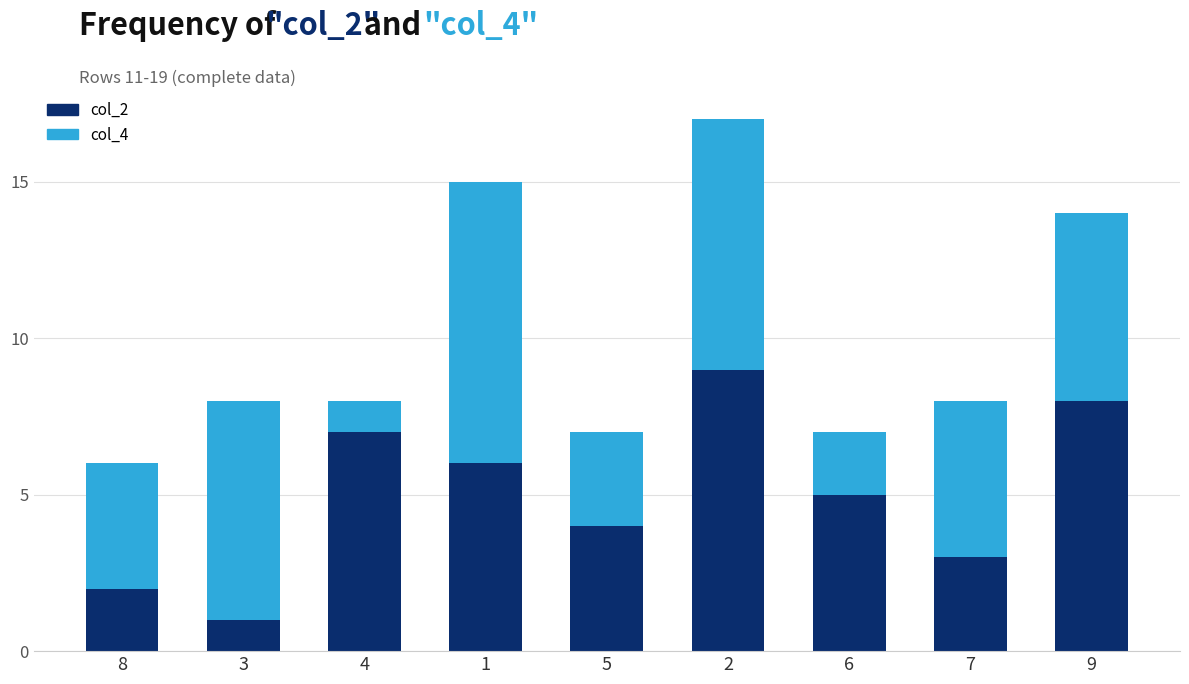

The value of col_2 at 9 is 12. True or false?

False